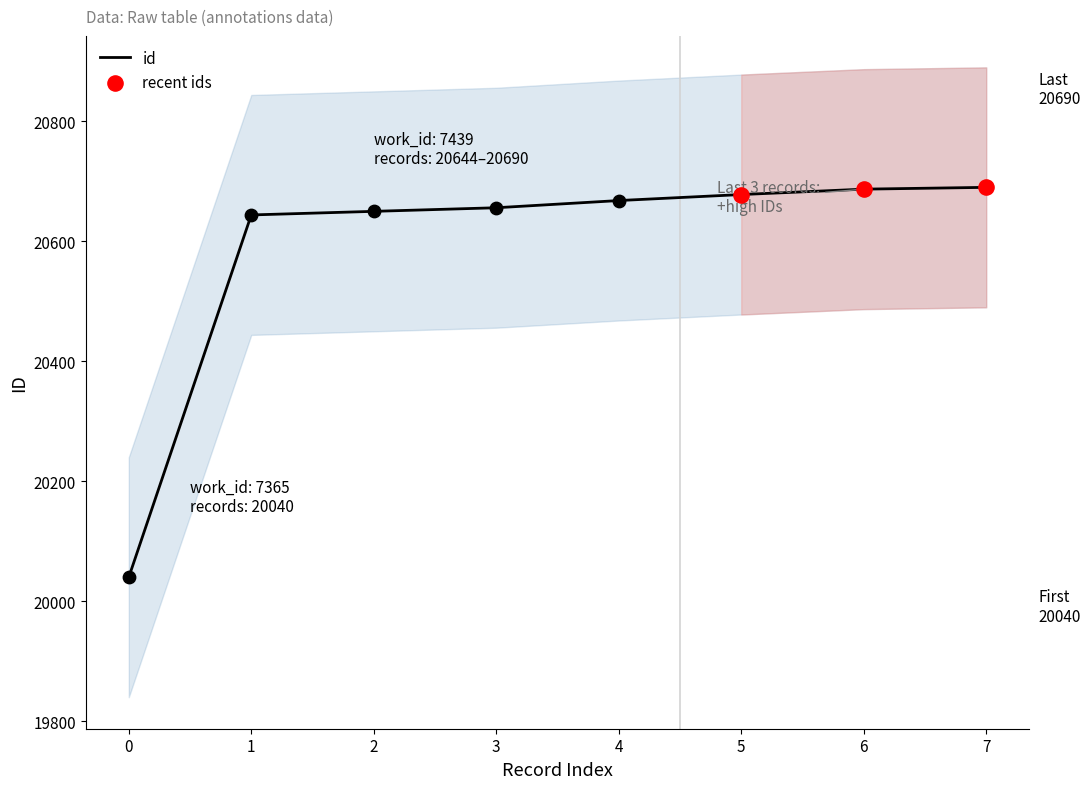

What is the highest value of the id series?

20690